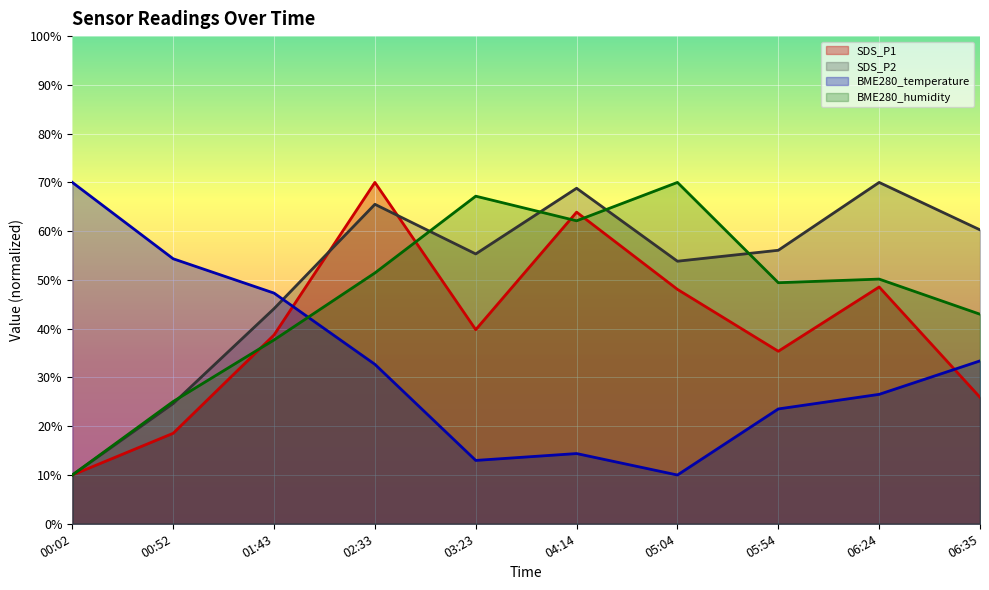

At how many categories does at least one series exceed 26?

10